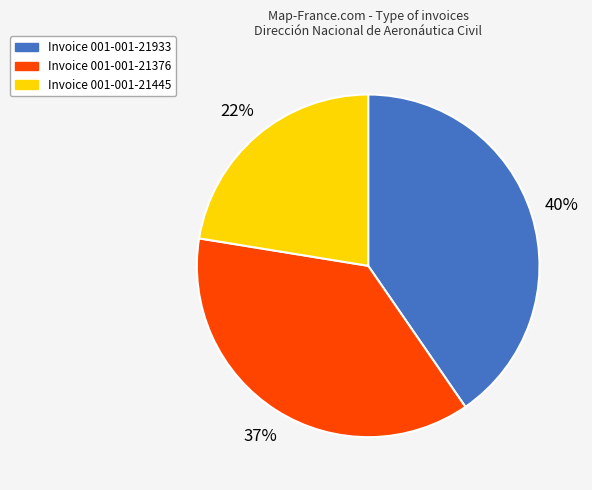

To the nearest percent, what is the average slice percentage?

33%